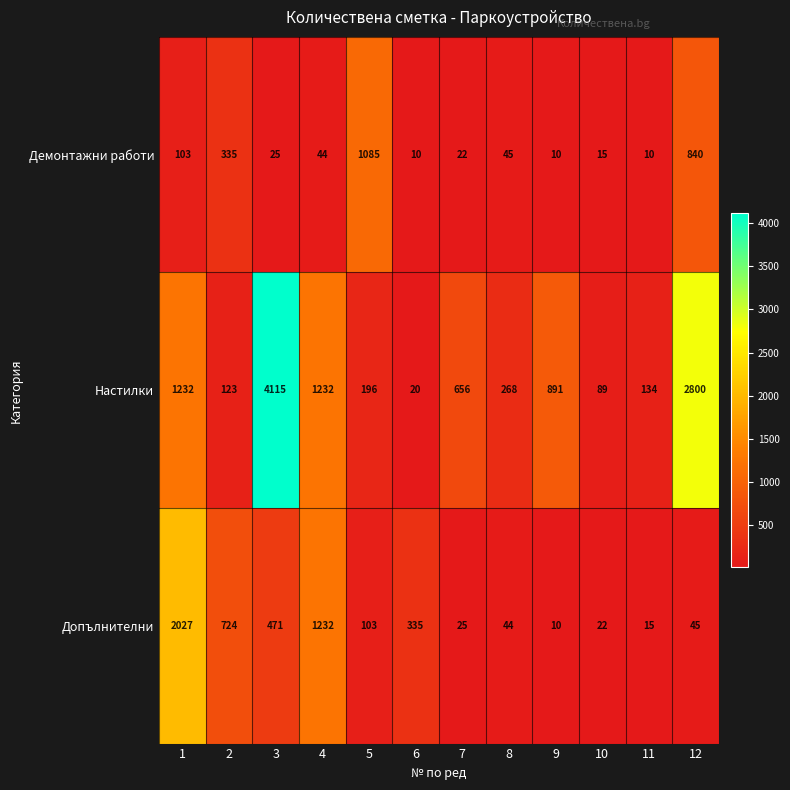

What is the average value of the Допълнителни series?

421